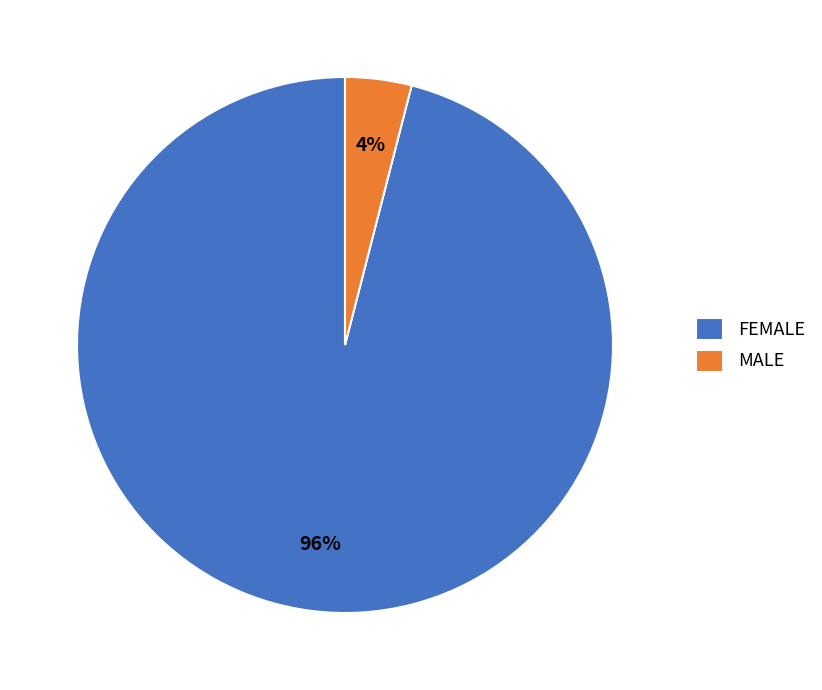

How many segments does this pie chart have?

2